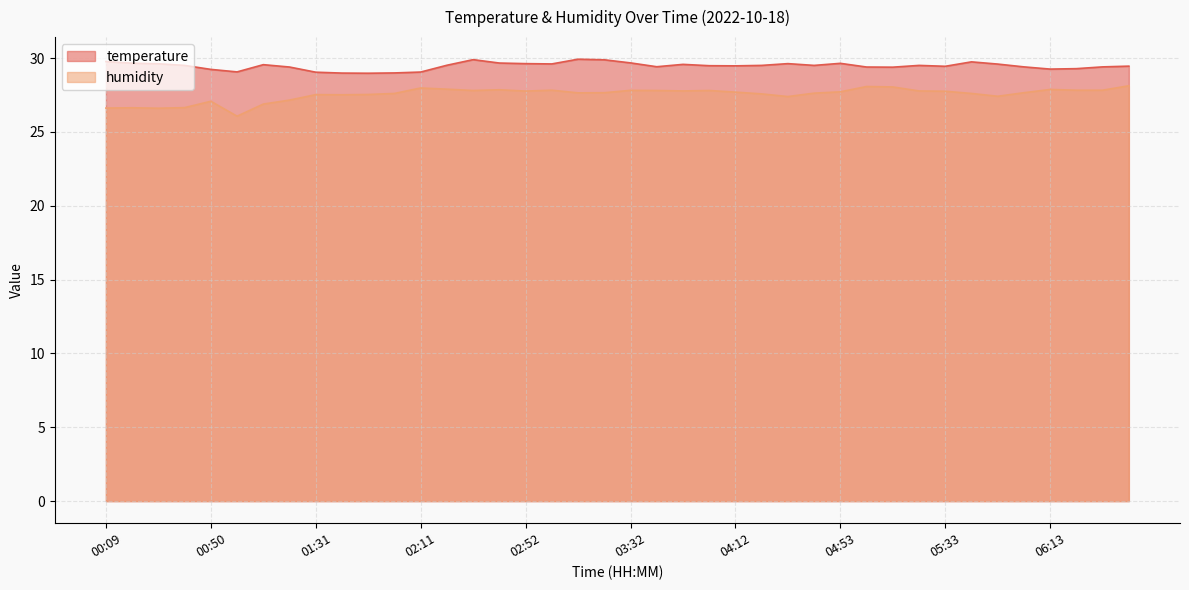

What is the difference between the maximum and second lowest values in the temperature series?

0.9